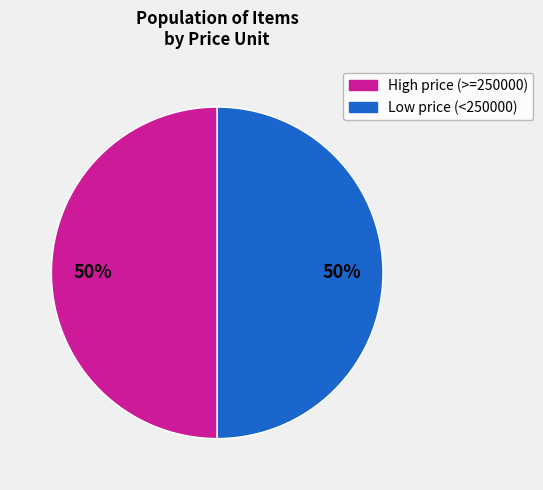

To the nearest percent, what is the average slice percentage?

50%